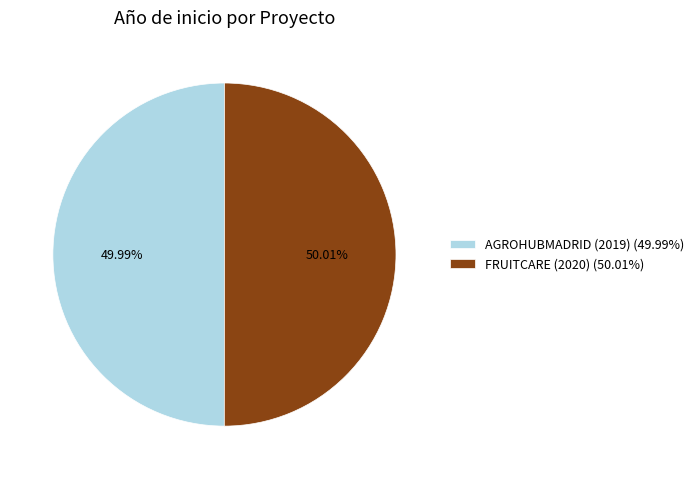

Does any single category account for the majority?

Yes